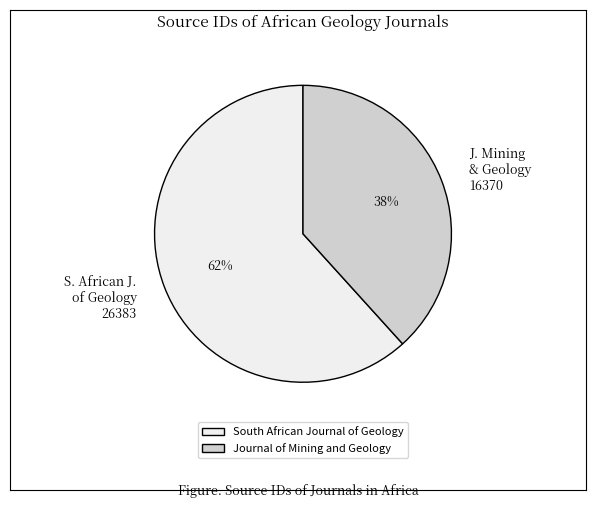

Rank the categories by value from highest to lowest.

S. African J. of Geology 26383, J. Mining & Geology 16370